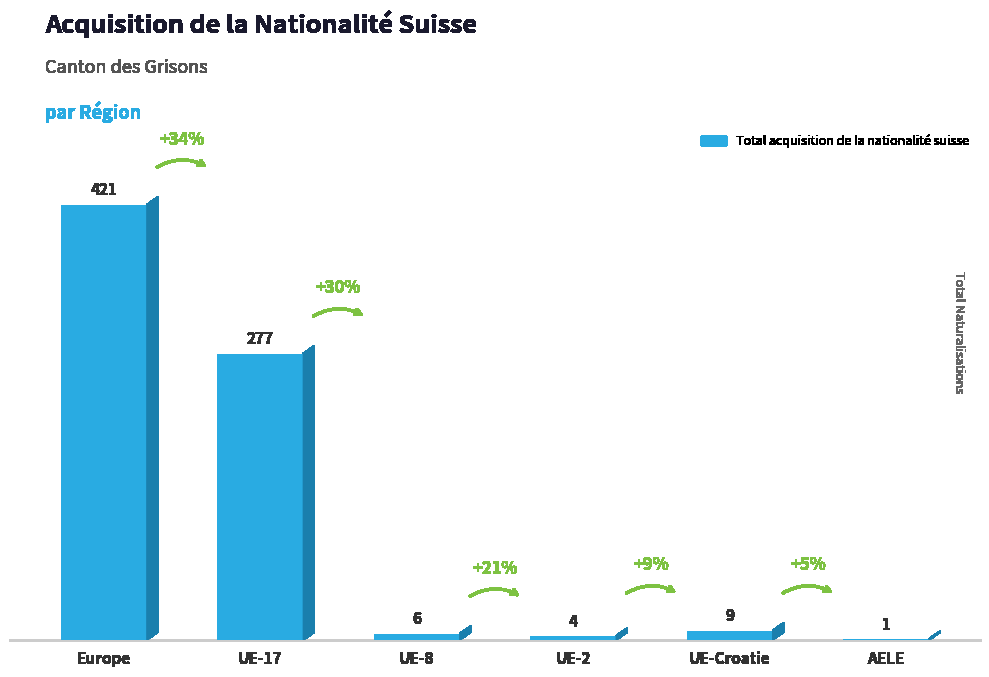

Which category has the highest value across all series?

Europe